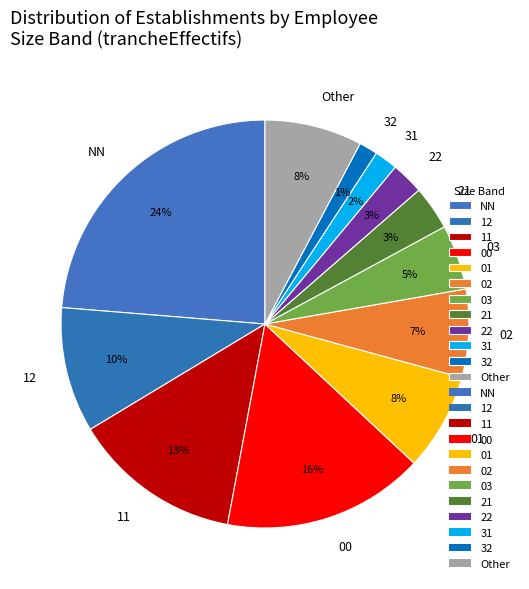

To the nearest percent, what is the average slice percentage?

8%